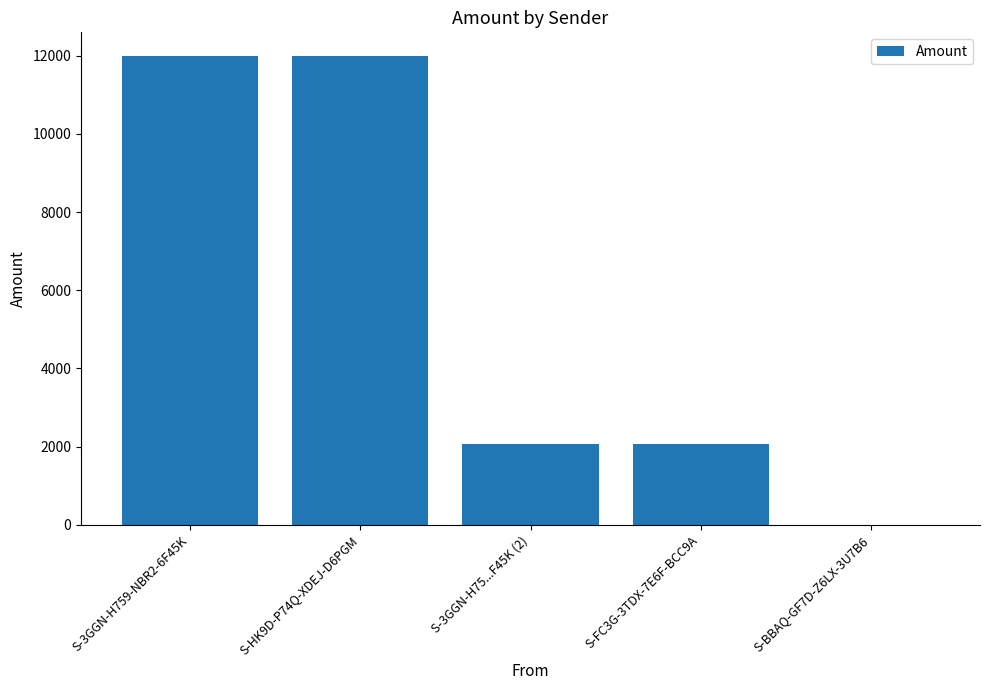

What is the ratio of the value at S-HK9D-P74Q-XDEJ-D6PGM to the value at S-BBAQ-GF7D-Z6LX-3U7B6?

11998.0